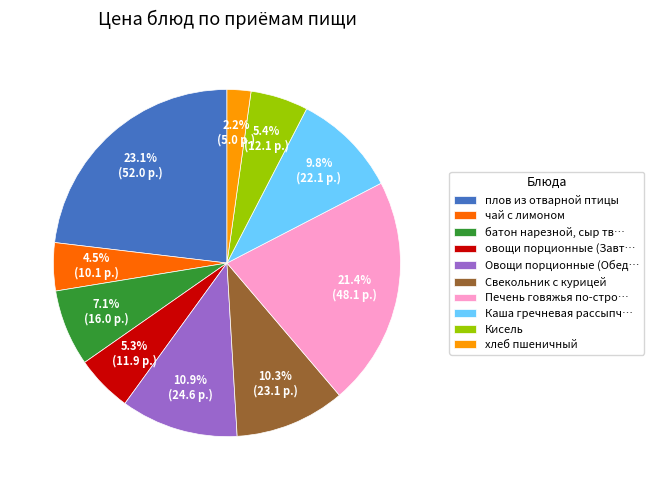

Does Свекольник с курицей represent more than half of the total?

No